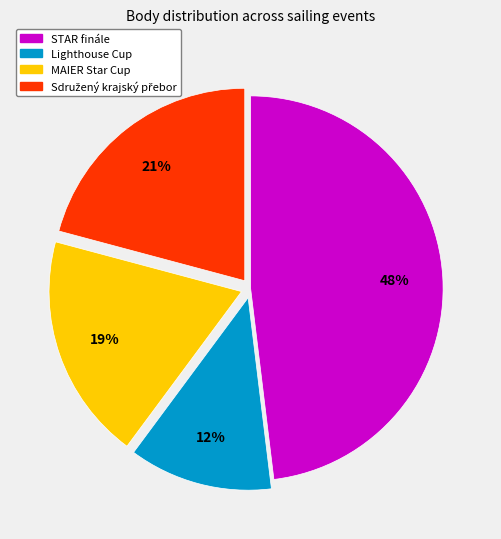

To the nearest percent, what is the difference between the largest and smallest slice percentages?

36%